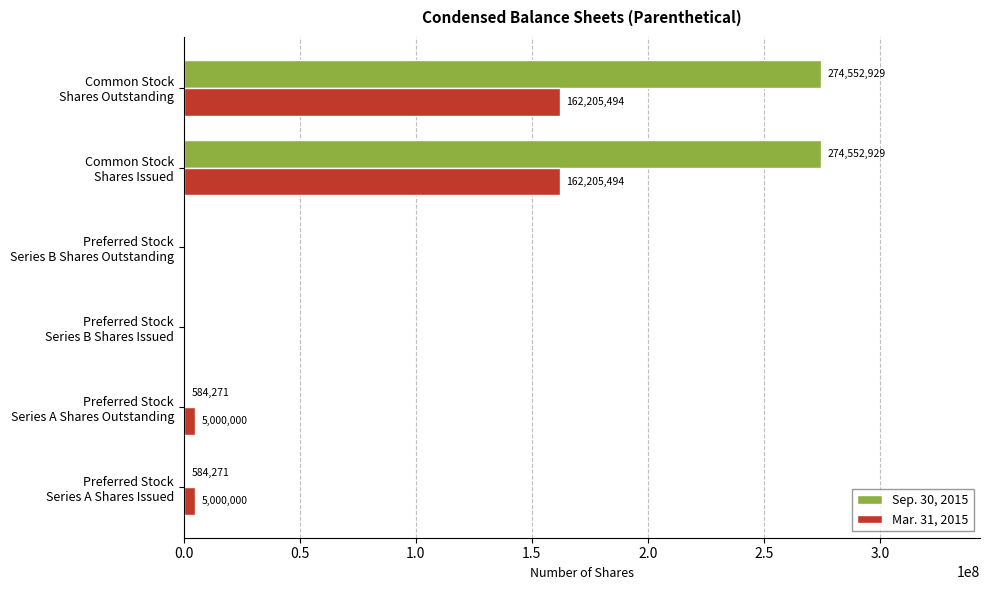

Which series has the largest total across all categories?

Sep. 30, 2015